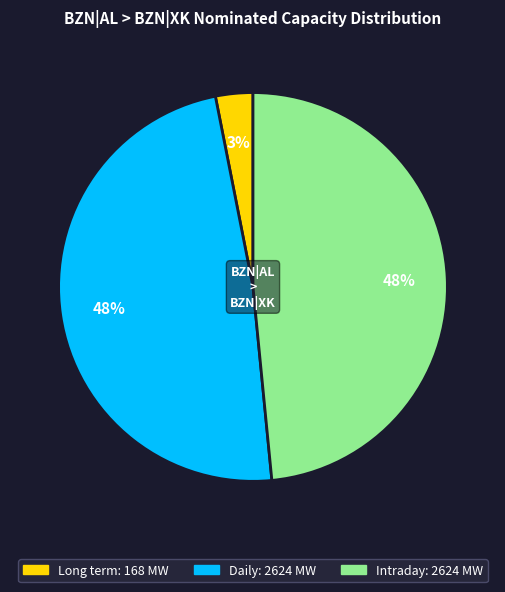

Is there any slice that represents more than half of the pie?

No